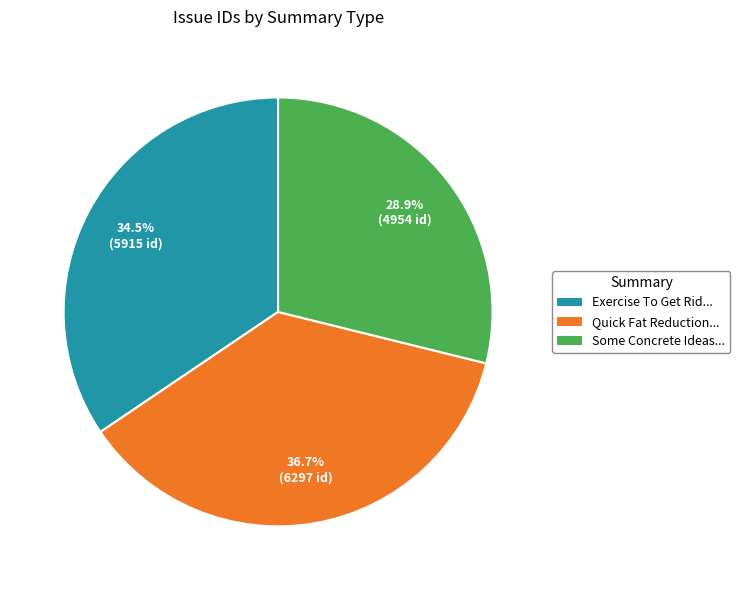

What is the largest slice in the pie chart?

Quick Fat Reduction...